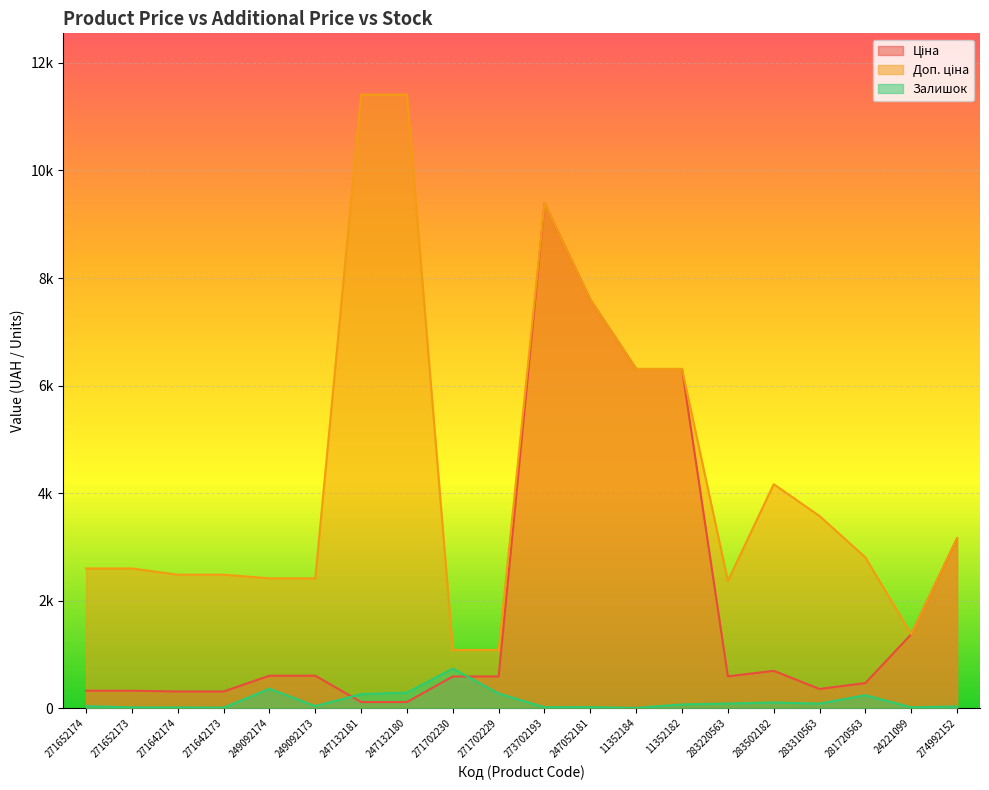

At which category does the chart reach its peak across all series?

247132181